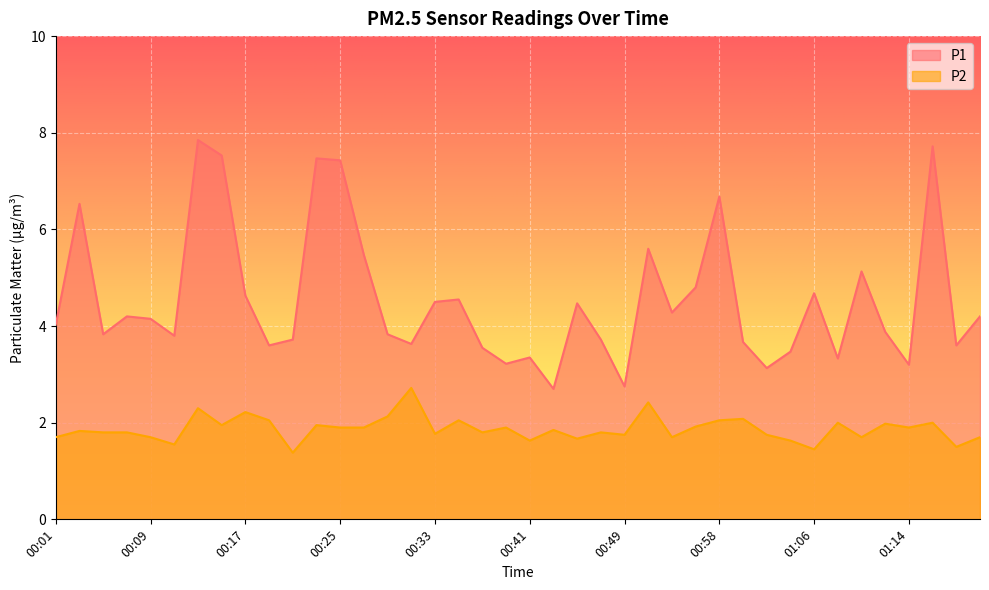

Reading left to right, transcribe all the data shown in this chart.

P1: 00:01=4.0	00:03=6.5	00:05=3.8	00:07=4.2	00:09=4.2	00:11=3.8	00:13=7.8	00:15=7.5	00:17=4.6	00:19=3.6	00:21=3.7	00:23=7.5	00:25=7.4	00:27=5.5	00:29=3.8	00:31=3.6	00:33=4.5	00:35=4.5	00:37=3.5	00:39=3.2	00:41=3.4	00:43=2.7	00:45=4.5	00:47=3.7	00:49=2.8	00:51=5.6	00:54=4.3	00:56=4.8	00:58=6.7	01:00=3.7	01:02=3.1	01:04=3.5	01:06=4.7	01:08=3.3	01:10=5.1	01:12=3.9	01:14=3.2	01:16=7.7	01:18=3.6	01:21=4.2
P2: 00:01=1.7	00:03=1.8	00:05=1.8	00:07=1.8	00:09=1.7	00:11=1.6	00:13=2.3	00:15=1.9	00:17=2.2	00:19=2.0	00:21=1.4	00:23=1.9	00:25=1.9	00:27=1.9	00:29=2.1	00:31=2.7	00:33=1.8	00:35=2.0	00:37=1.8	00:39=1.9	00:41=1.6	00:43=1.9	00:45=1.7	00:47=1.8	00:49=1.8	00:51=2.4	00:54=1.7	00:56=1.9	00:58=2.0	01:00=2.1	01:02=1.8	01:04=1.6	01:06=1.4	01:08=2.0	01:10=1.7	01:12=2.0	01:14=1.9	01:16=2.0	01:18=1.5	01:21=1.7